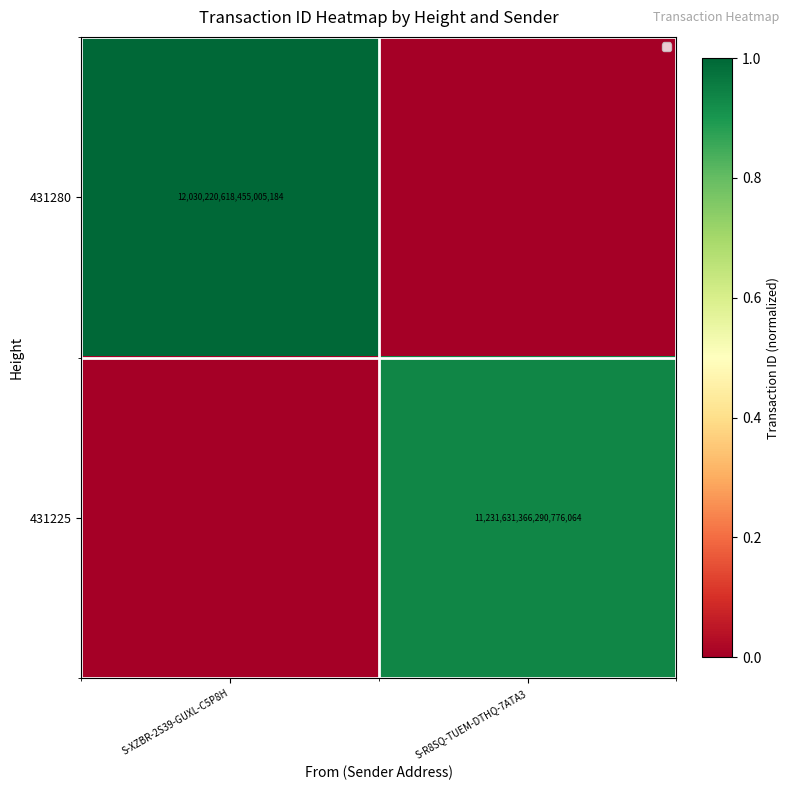

Is it true that 431225 equals 11231631366290776064 at S-R8SQ-TUEM-DTHQ-7ATA3?

True